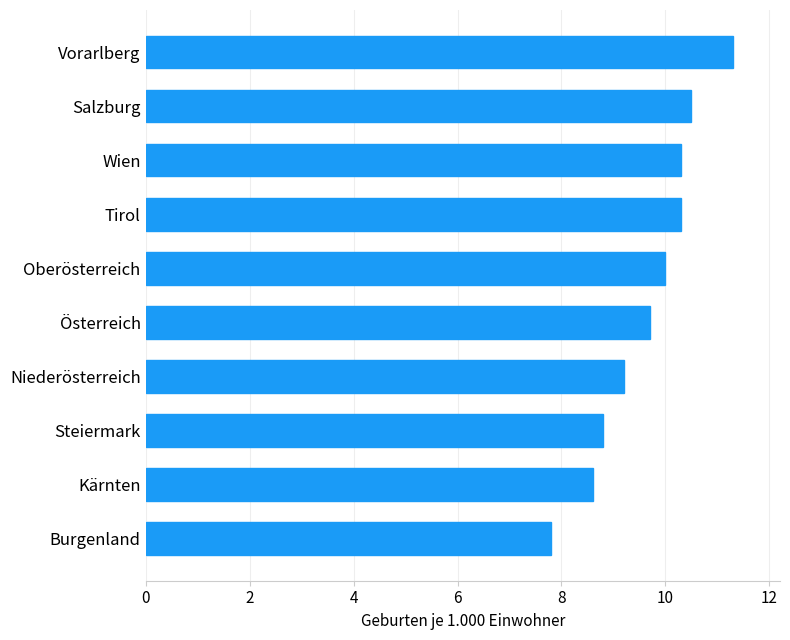

What is the minimum value shown in the chart?

7.8